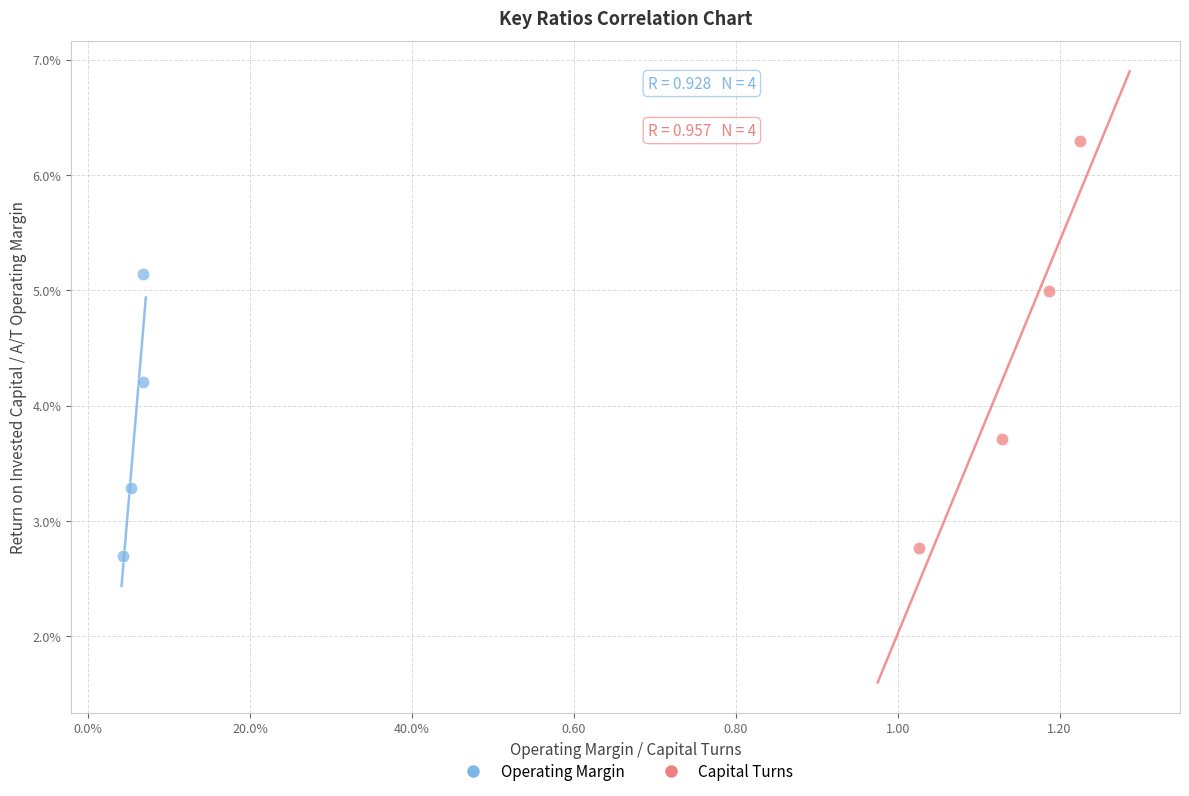

What are all the series names shown in the legend?

Operating Margin, Capital Turns